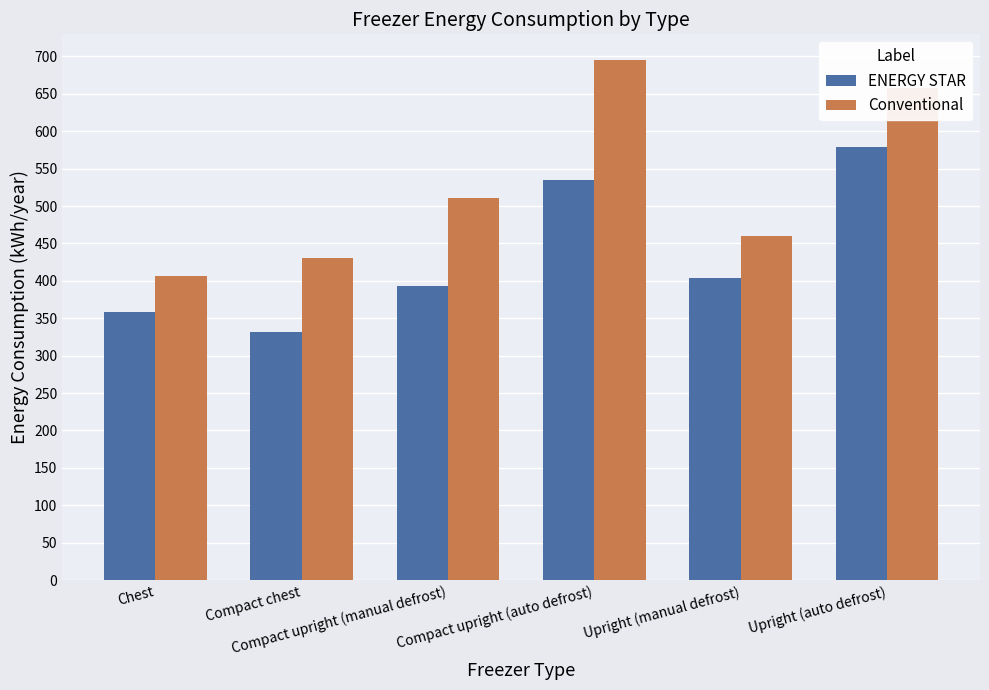

What are all the series names shown in the legend?

ENERGY STAR, Conventional